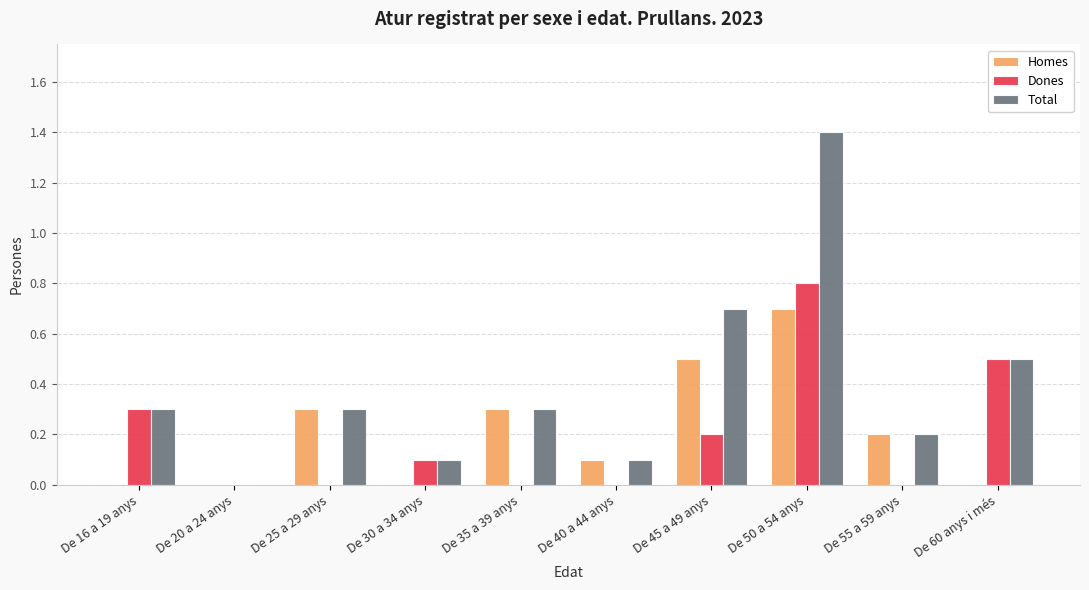

What is the greatest value displayed?

1.4